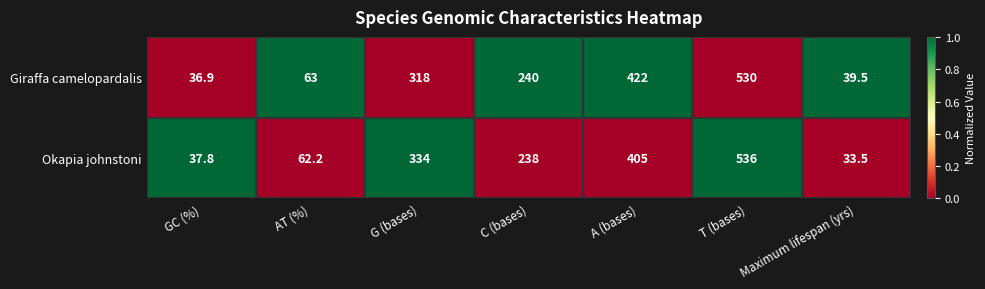

Rank the series by their average value, from lowest to highest.

Okapia johnstoni, Giraffa camelopardalis